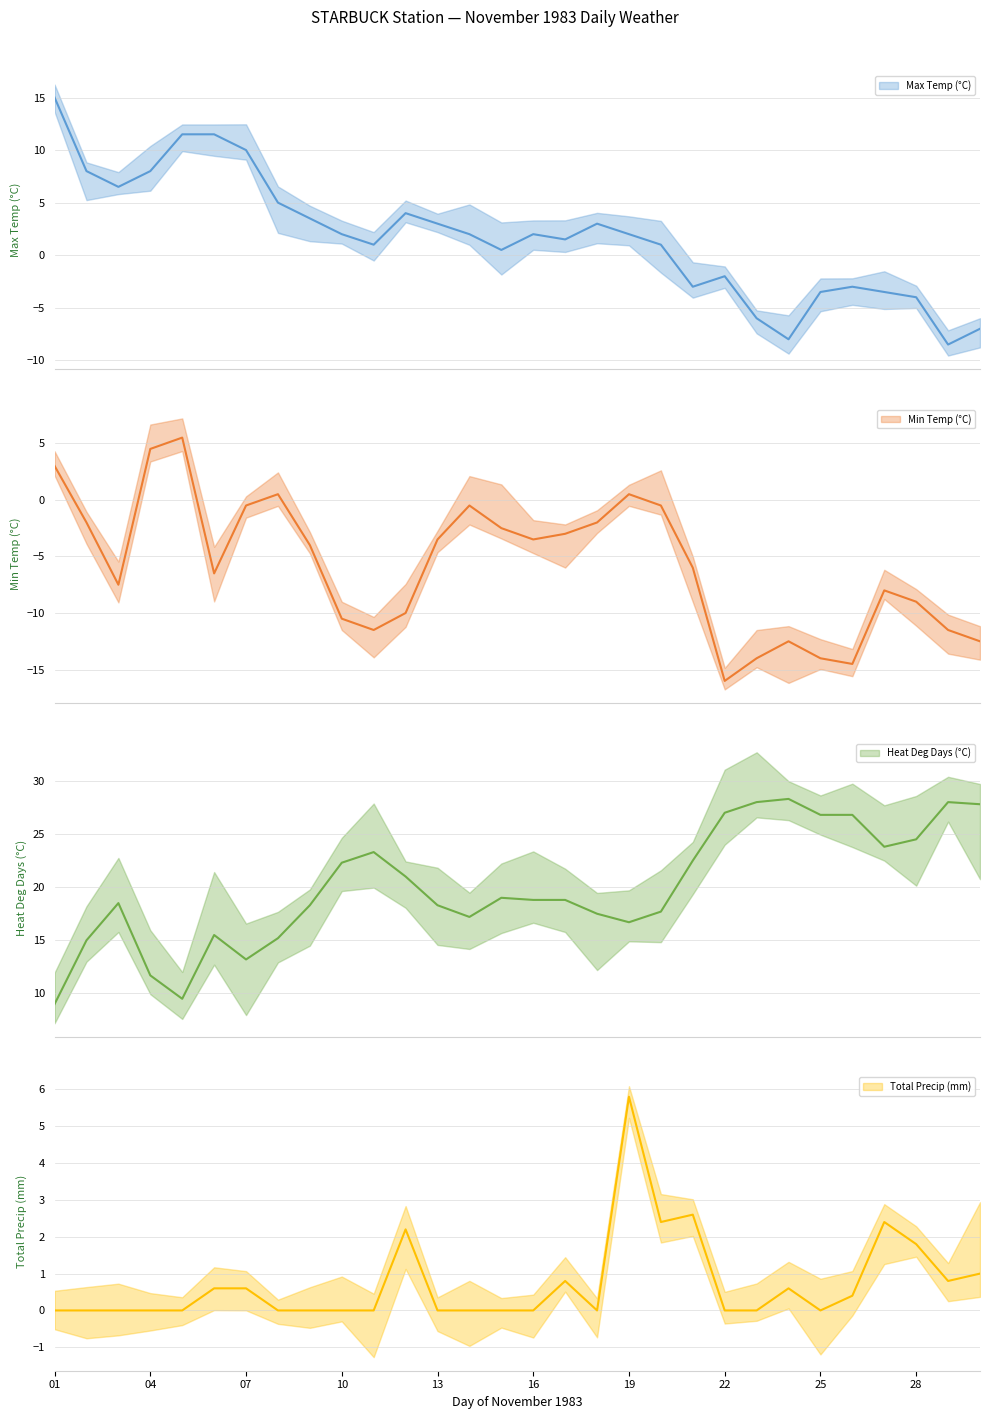

The Total Precip (mm) series shows 0.0 at 13. True or false?

True